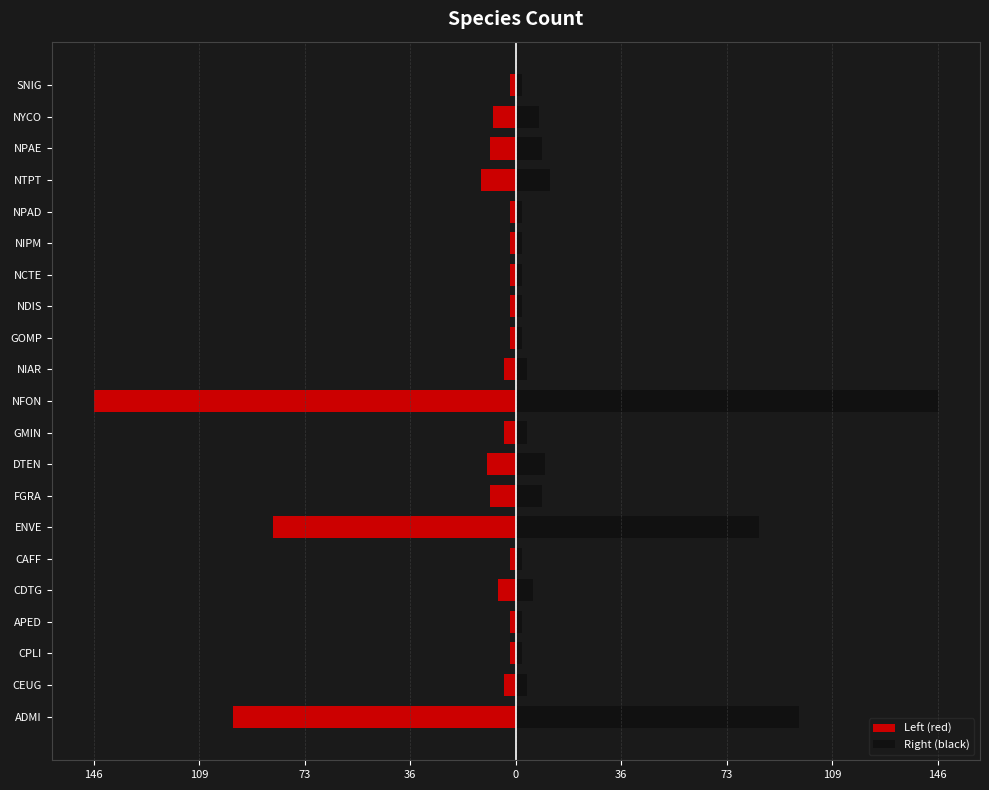

What is the average value of the Right (black) series?

20